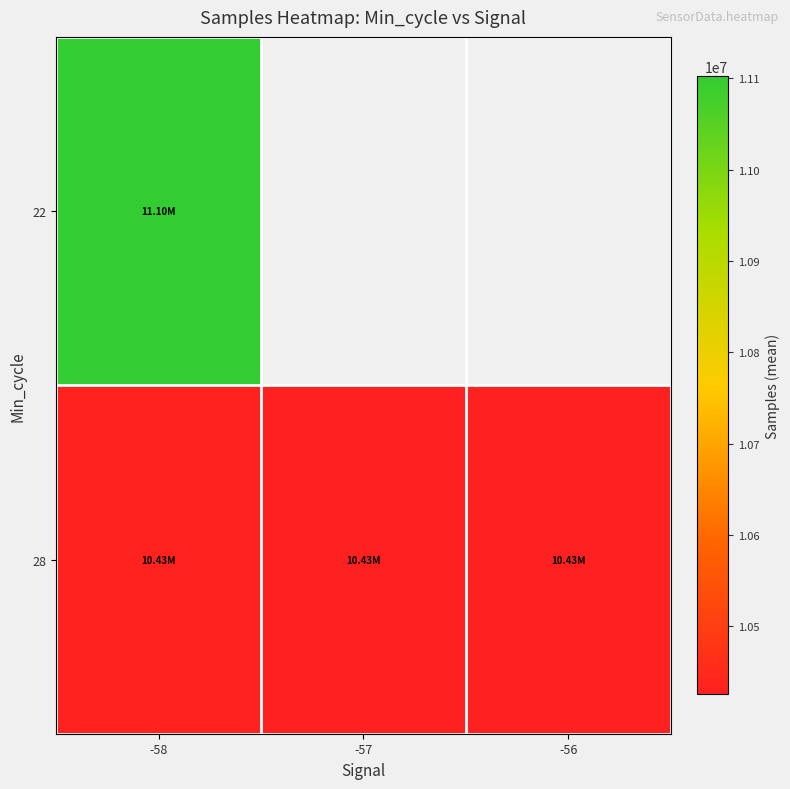

Rank the series by their maximum value, from highest to lowest.

22, 28